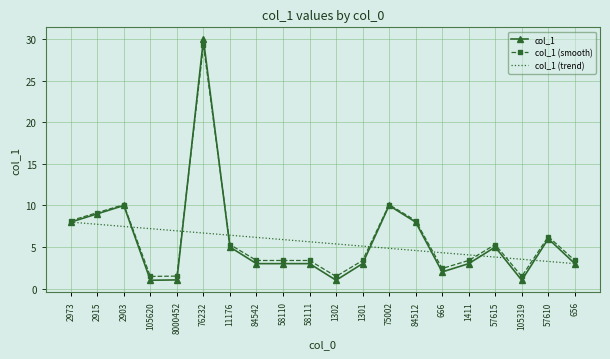

True or false: col_1 (trend) has more than 1 interior local peaks.

False